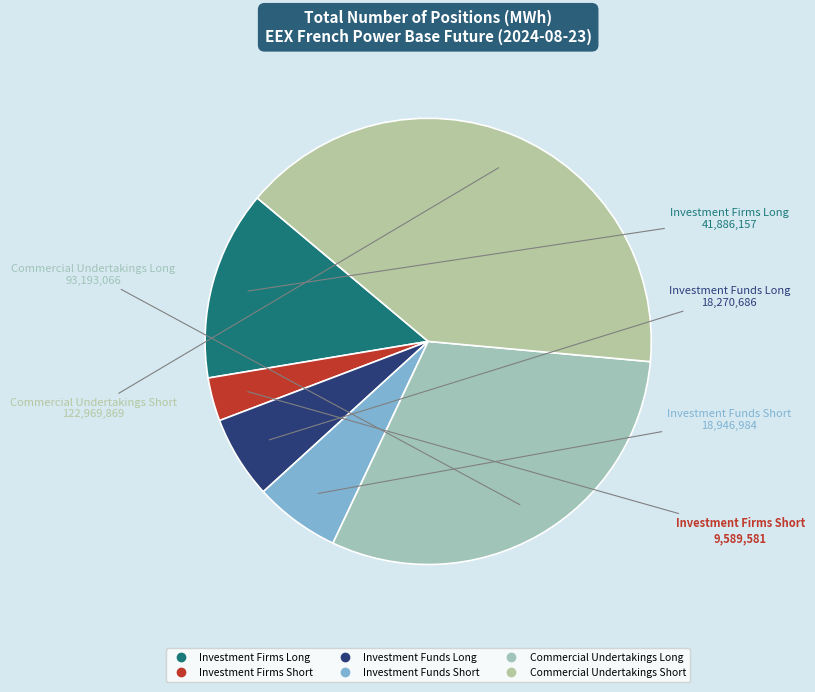

The Commercial Undertakings Long slice represents 18% of the pie. True or false?

False